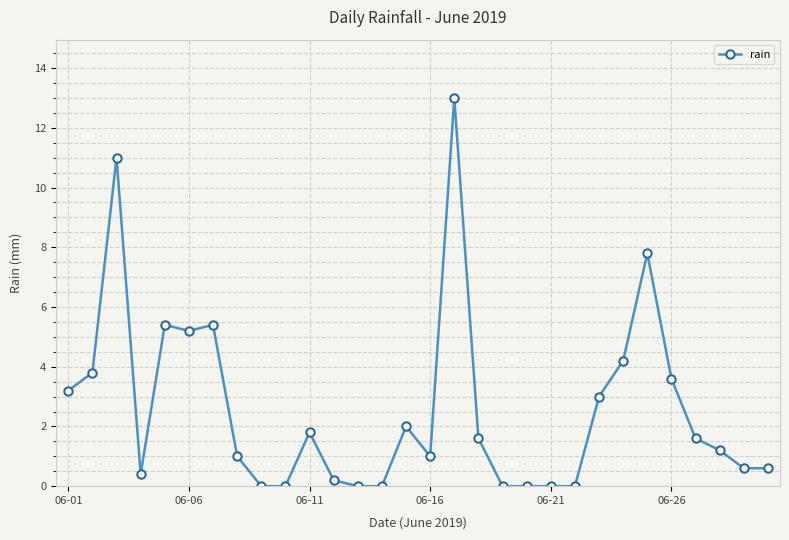

What is the difference between the maximum and minimum values?

13.0